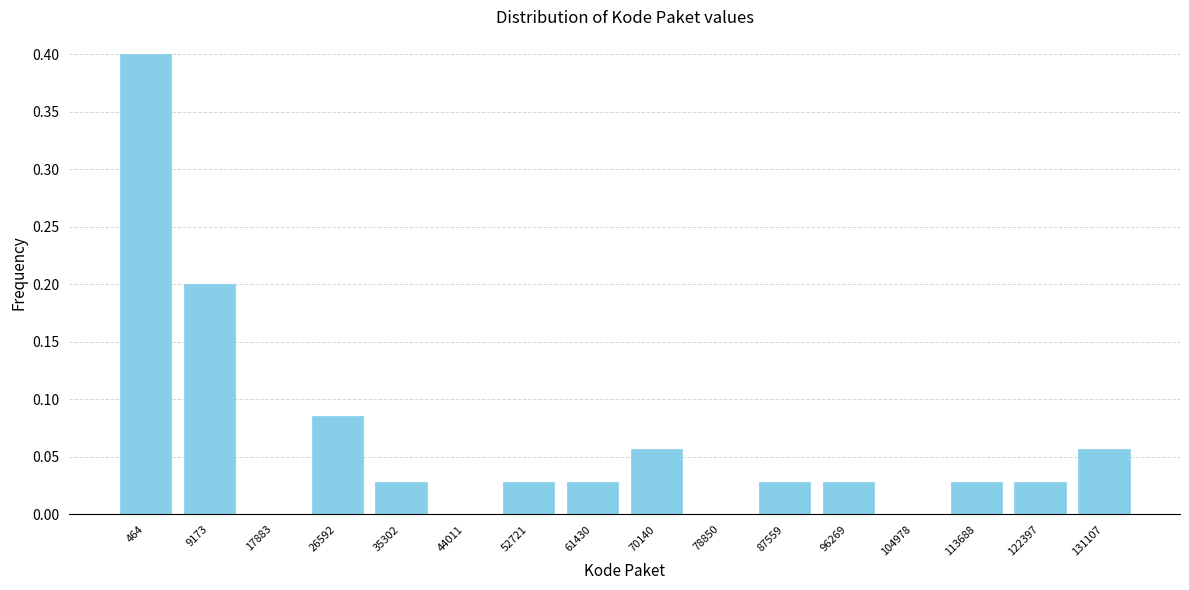

What is the greatest value displayed?

0.4